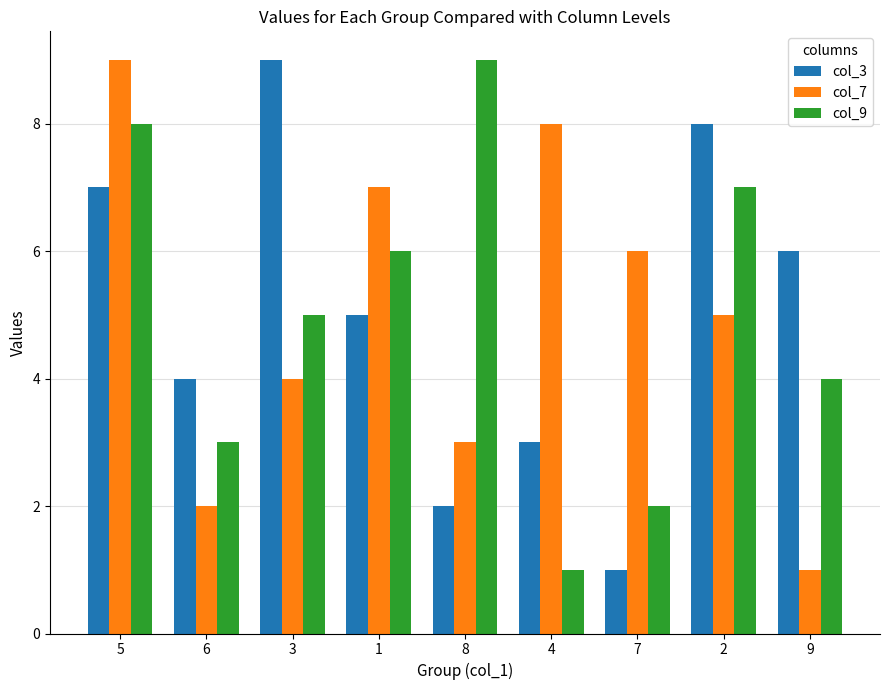

What is the sum of all col_7 values?

45